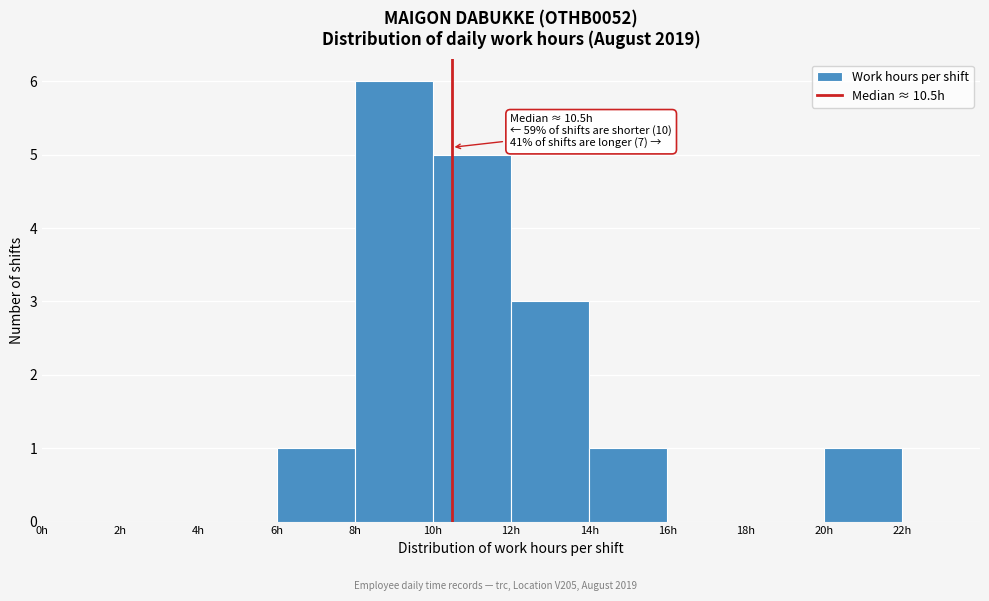

Which range on the x-axis has the tallest bar?

8 to 10